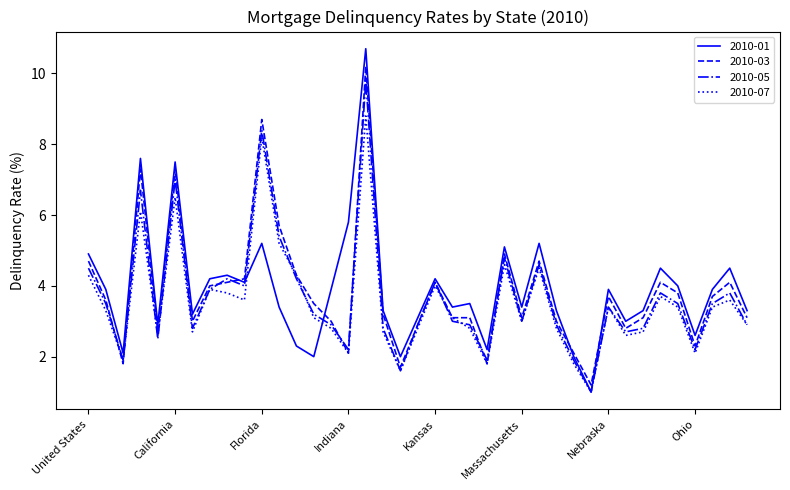

Which series has the largest range (max minus min)?

2010-01